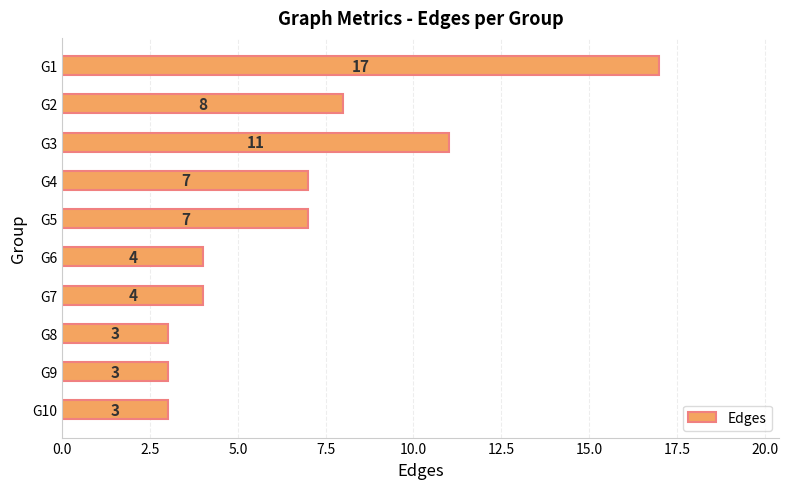

Is it true that the value at G8 is 3?

True